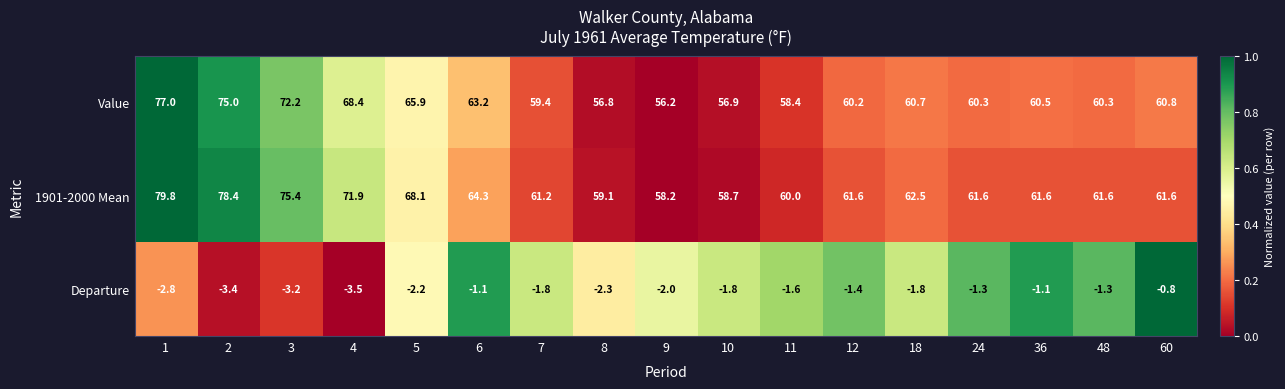

Is it true that 1901-2000 Mean equals 37.2 at 10?

False